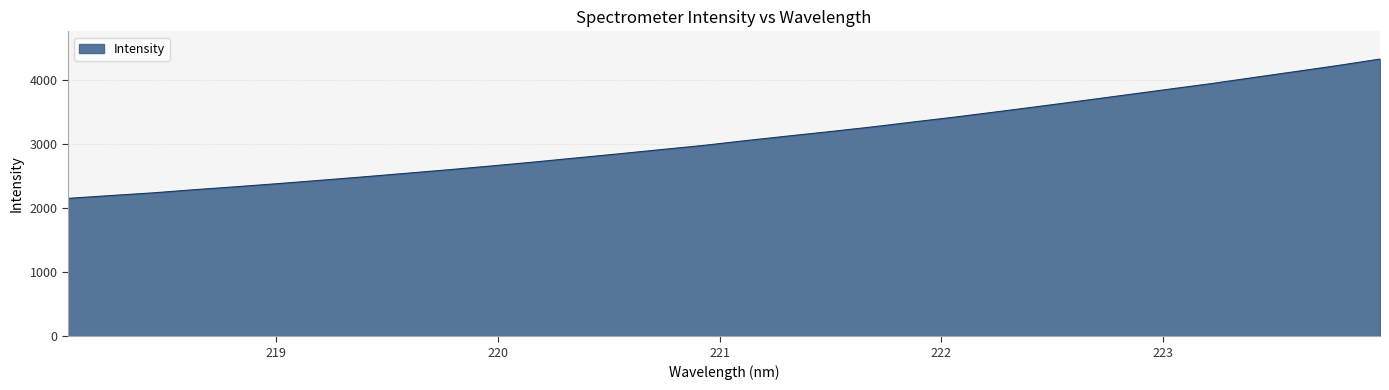

What is the difference between the maximum and minimum values?

2173.0